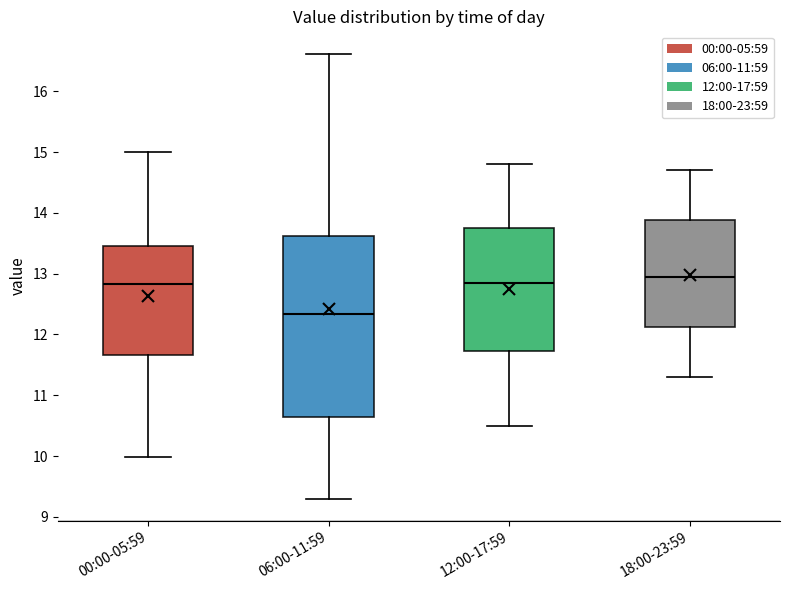

Reading left to right, read every box against the y-axis: the position of its median line, the range the box covers, and the ends of its whiskers. The values are not printed on the chart, so give them approximately, as read against the axis.

00:00-05:59: median 12.8, box 11.7 to 13.5, whiskers 10.0 to 15.0
06:00-11:59: median 12.3, box 10.7 to 13.6, whiskers 9.3 to 16.6
12:00-17:59: median 12.9, box 11.7 to 13.8, whiskers 10.5 to 14.8
18:00-23:59: median 13.0, box 12.1 to 13.9, whiskers 11.3 to 14.7